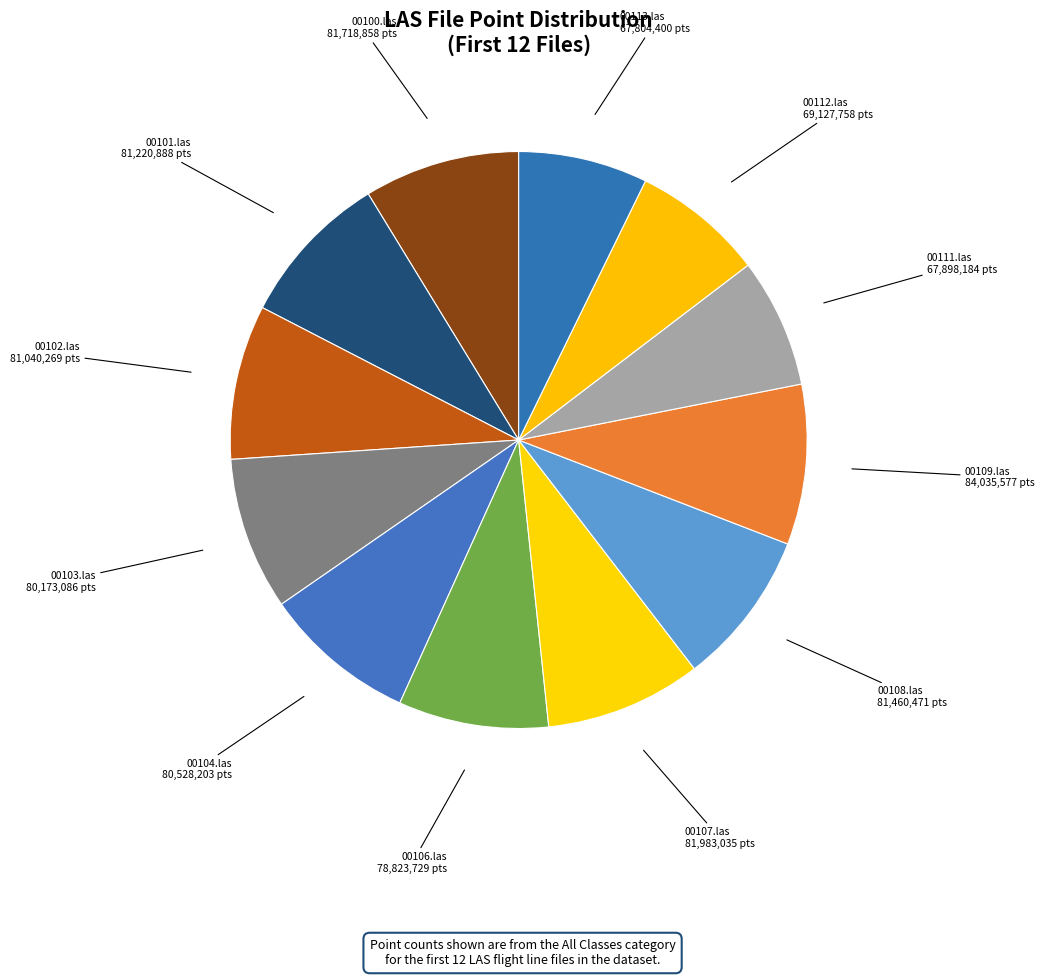

Between 00106.las and 00112.las, which is larger?

00106.las